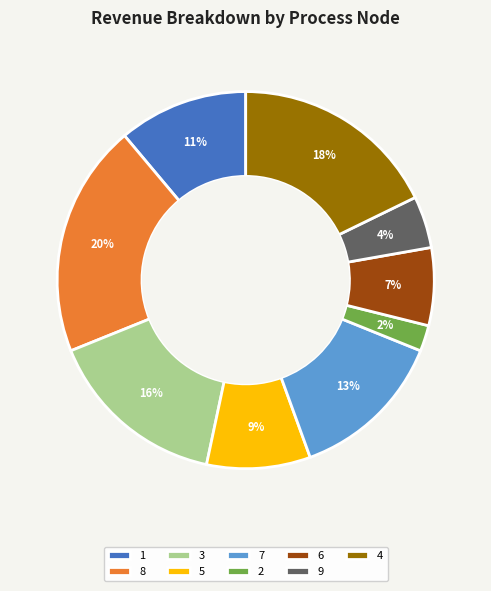

Do 5 and 1 together represent more than half of the pie?

No